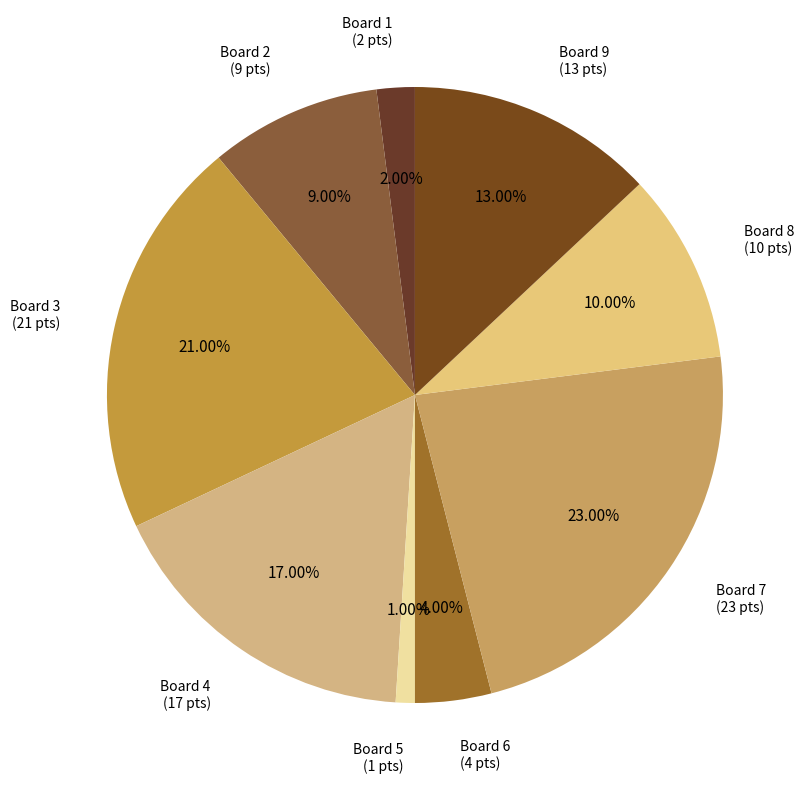

How many slices are in this pie chart?

9